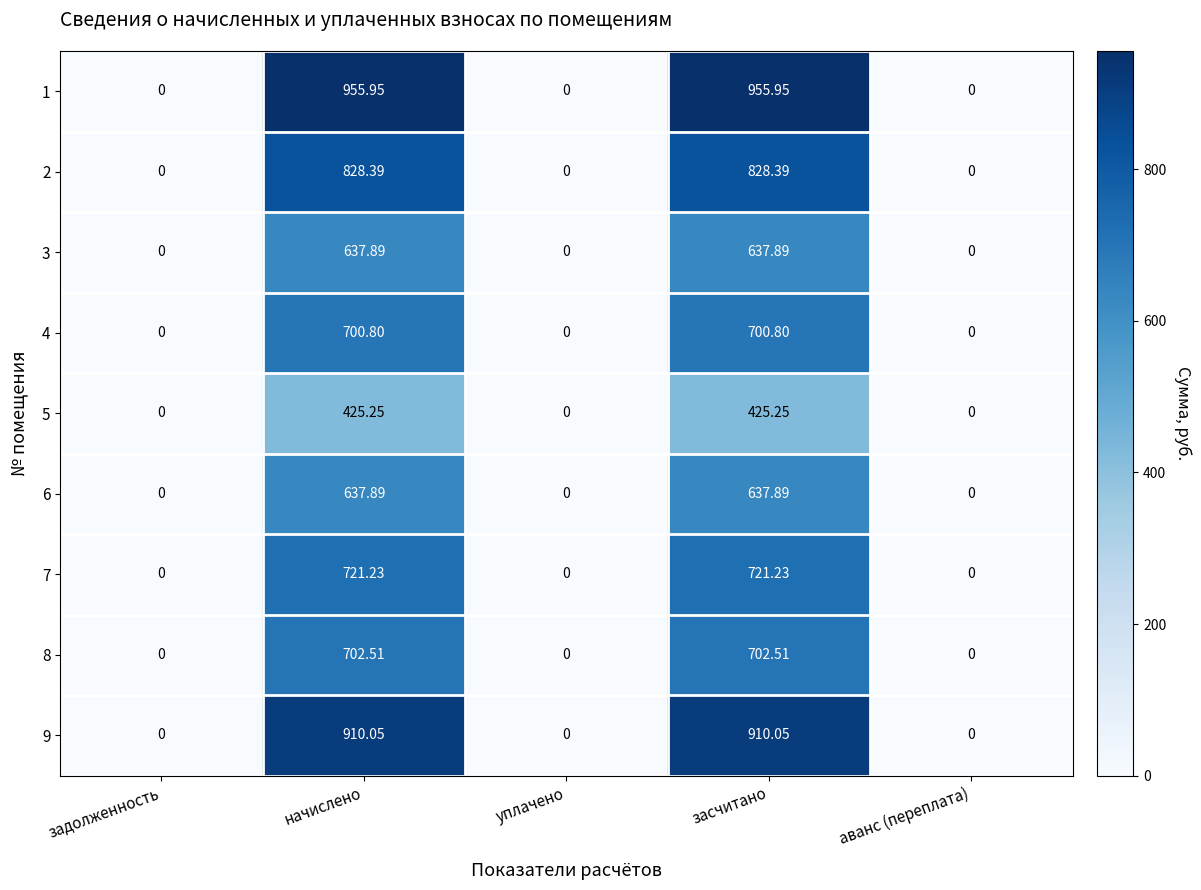

How many distinct data groups are displayed?

9